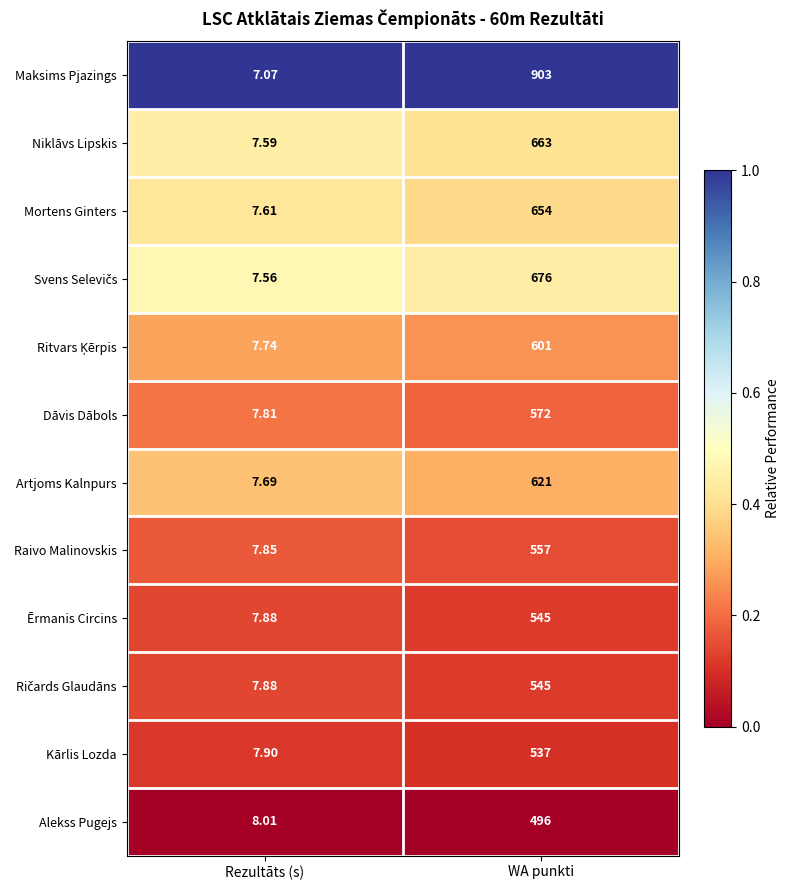

Which series has the largest range (max minus min)?

Maksims Pjazings